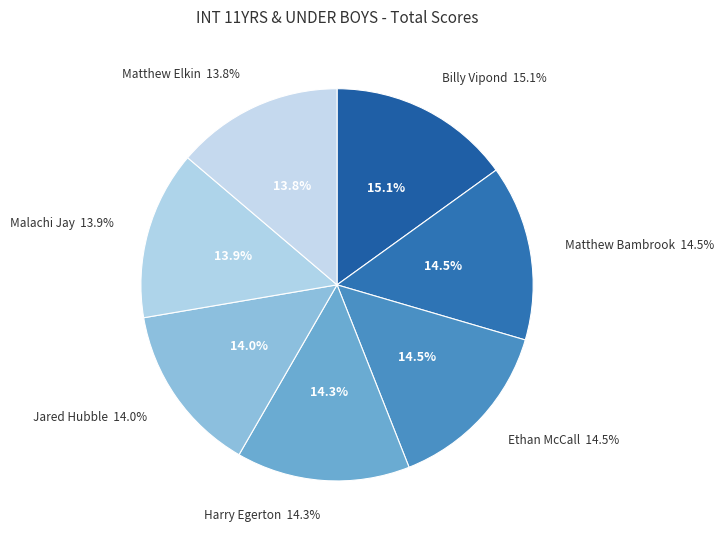

How many segments does this pie chart have?

7